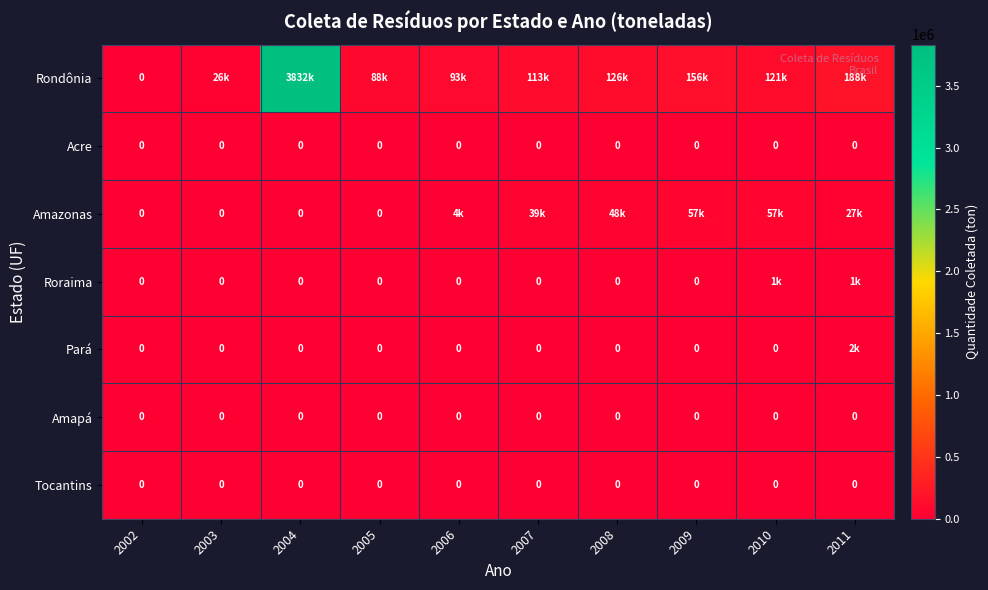

The Amapá series shows 0.0 at 2004. True or false?

True